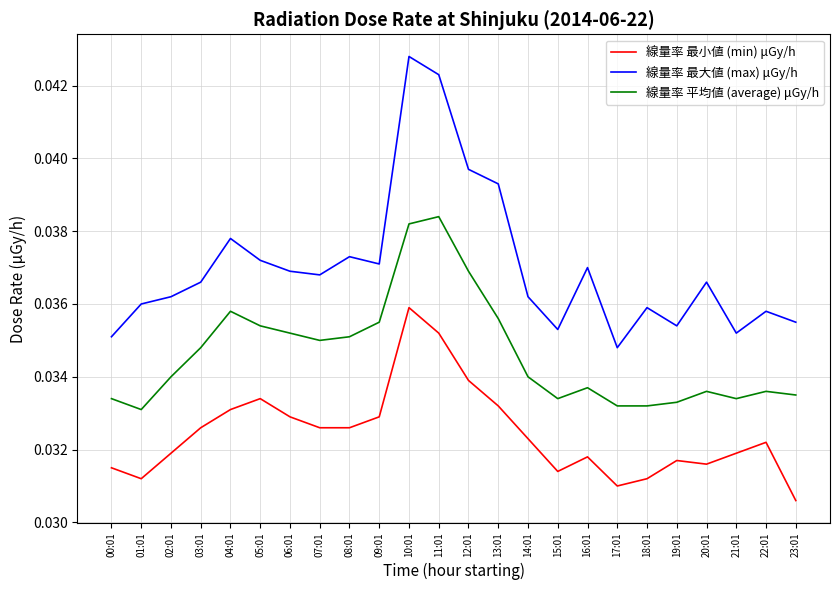

True or false: 線量率 平均値 (average) μGy/h and 線量率 最大値 (max) μGy/h cross at least once.

False